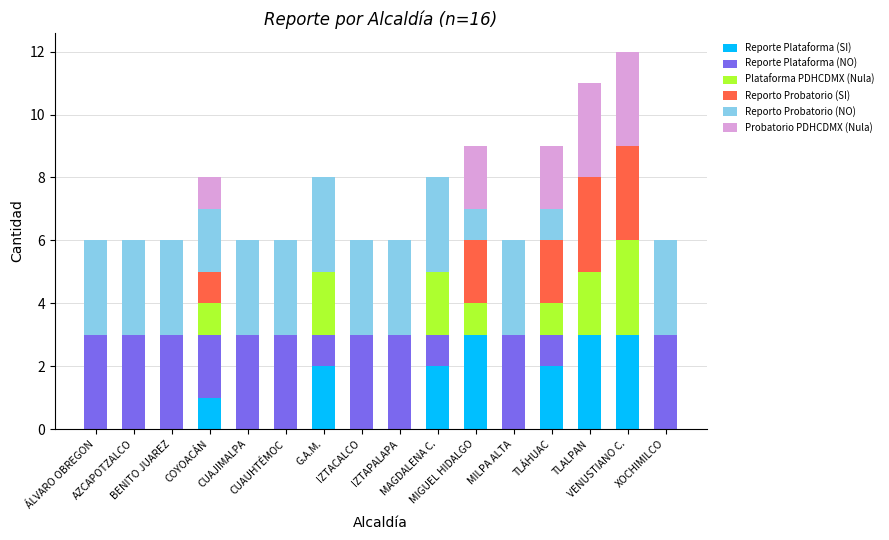

What is the maximum value for Reporte Plataforma (SI)?

3